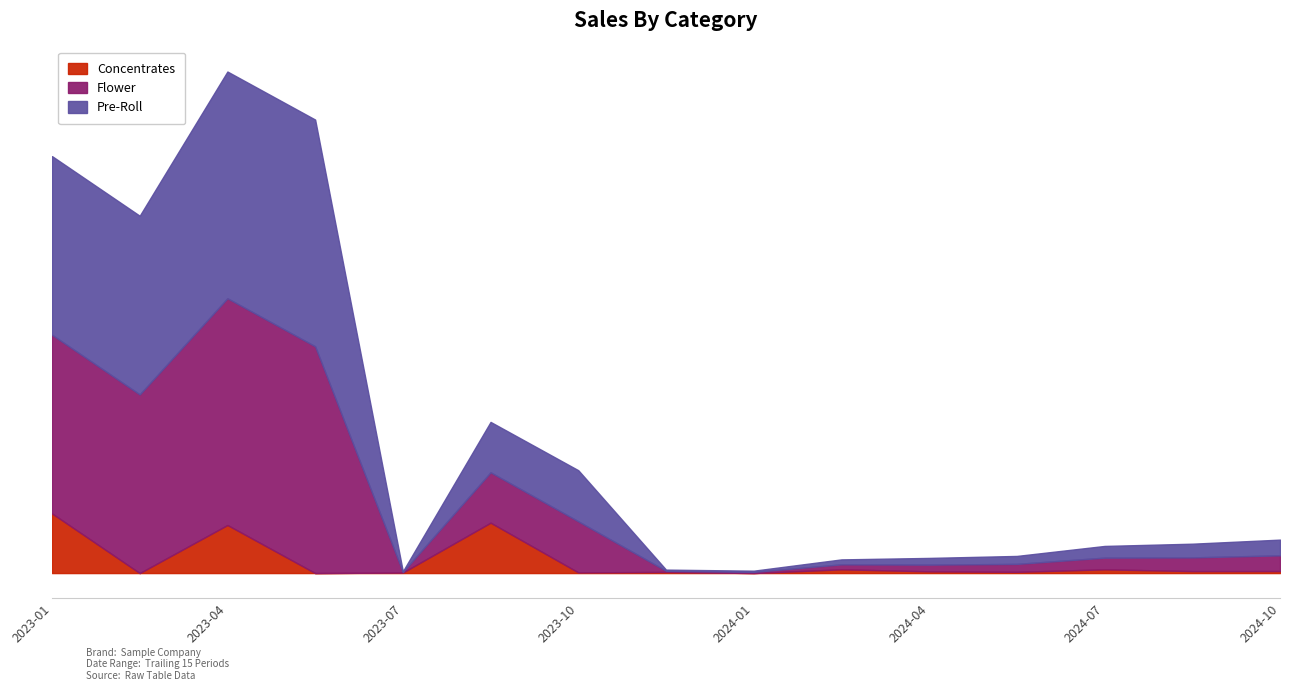

What are all the series names shown in the legend?

Concentrates, Flower, Pre-Roll